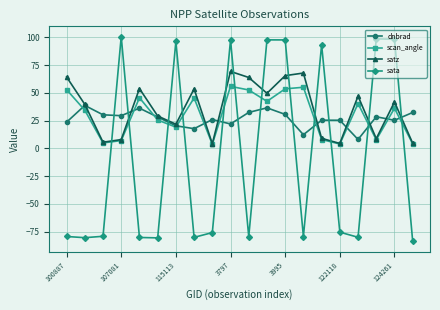

True or false: sata has more than 2 points higher than both neighbors.

True